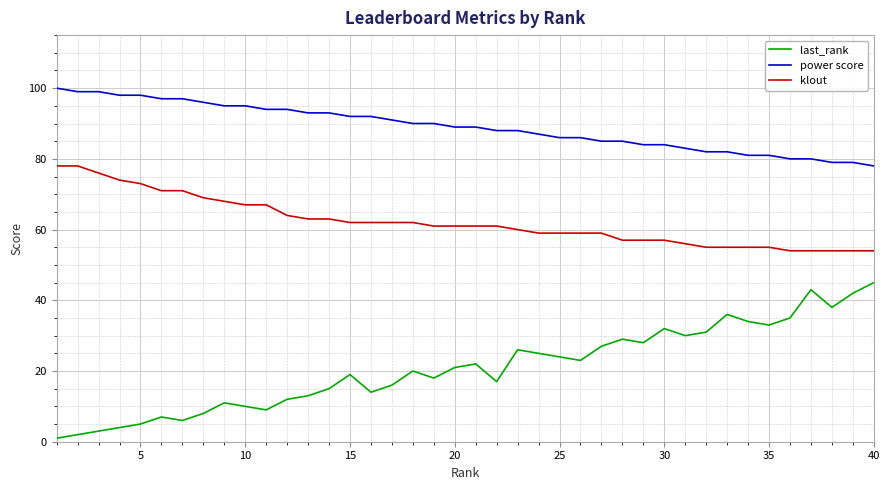

True or false: power score and last_rank intersect in this chart.

False